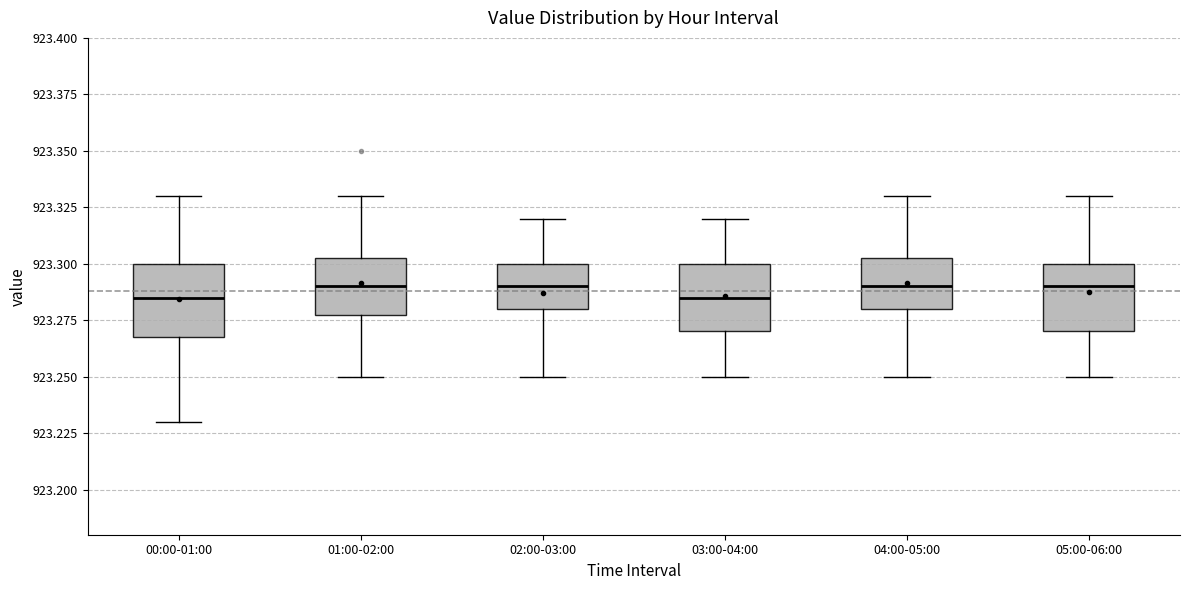

Where is the lower edge of the box for 04:00-05:00 on the y-axis? The values are not printed on the chart, so give them approximately, as read against the axis.

923.280